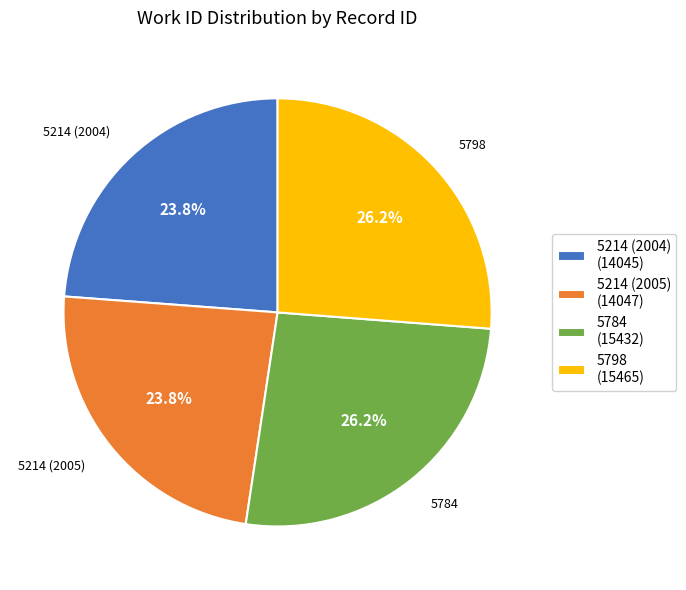

Approximately how many times larger is the value at 5214 (2005) (14047) compared to 5784 (15432)?

0.9